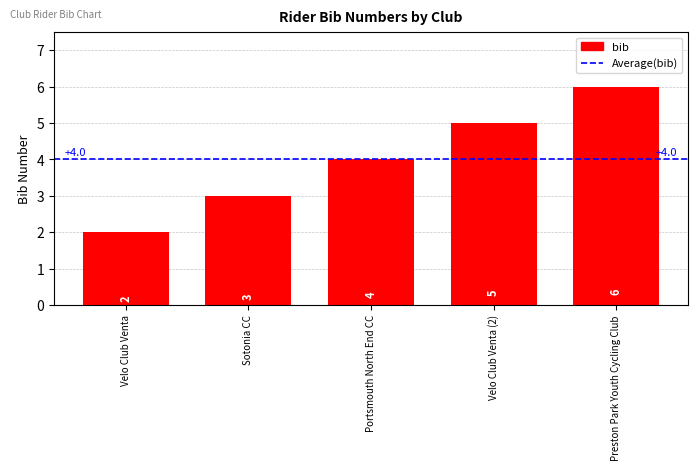

What is the ratio of the value at Portsmouth North End CC to the value at Velo Club Venta?

2.0